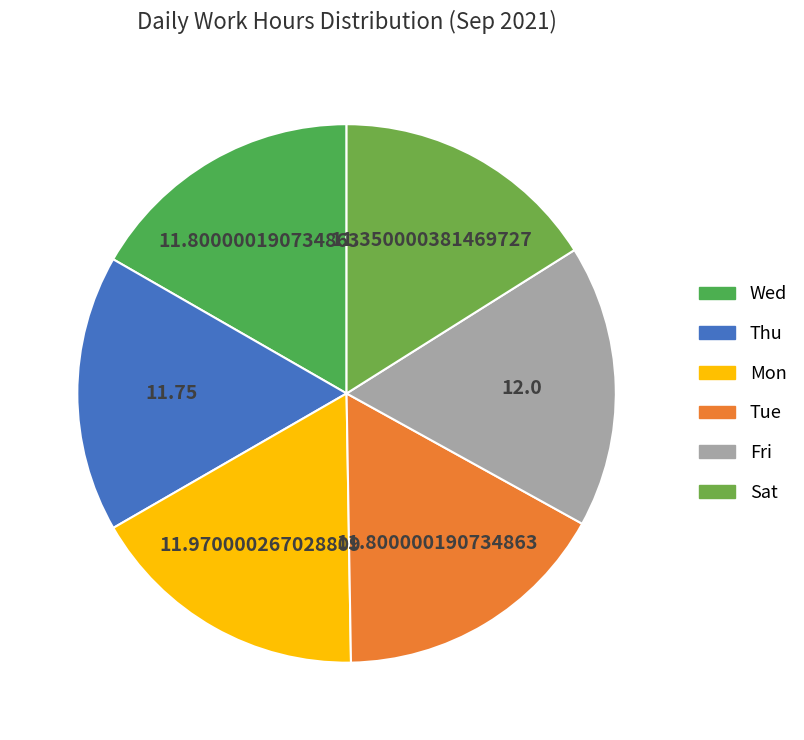

To the nearest percent, what is the average slice percentage?

17%